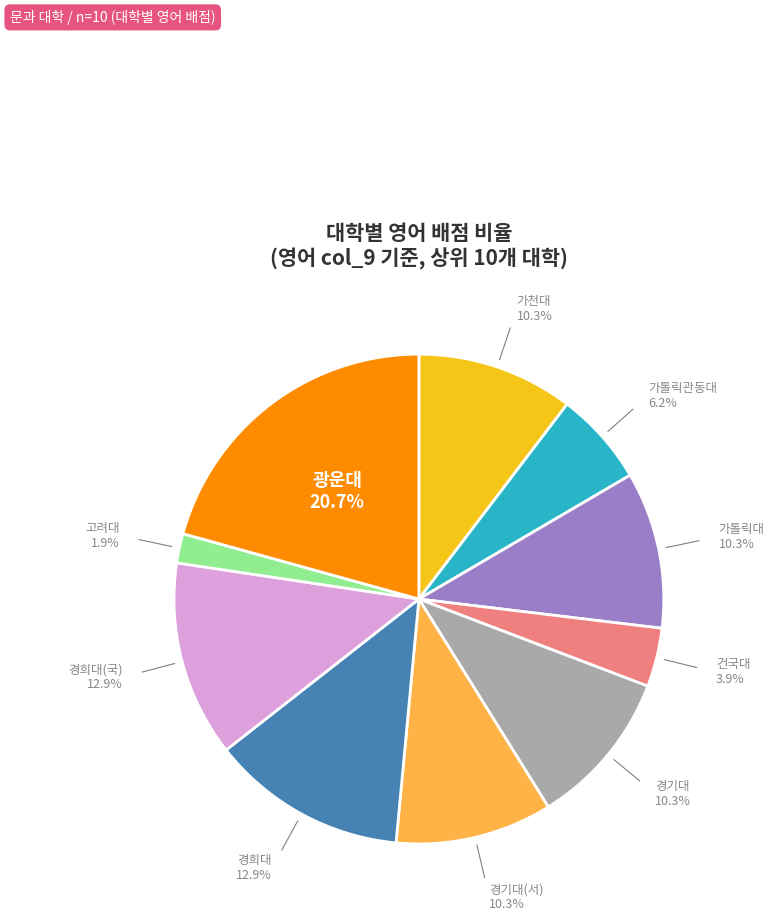

Is there any slice that represents more than half of the pie?

No